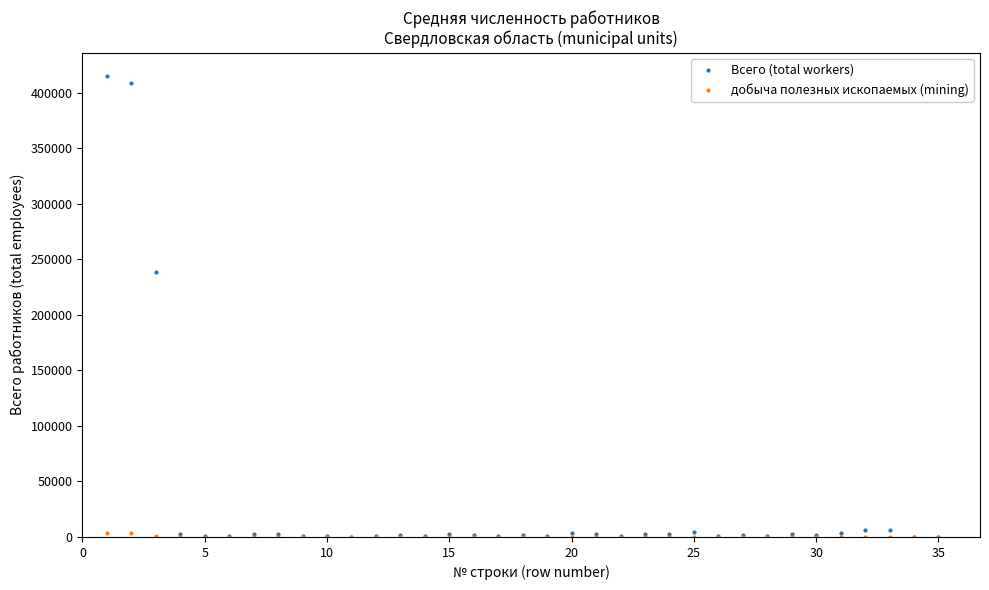

Across all series, what Y value is closest to 207682?

238948